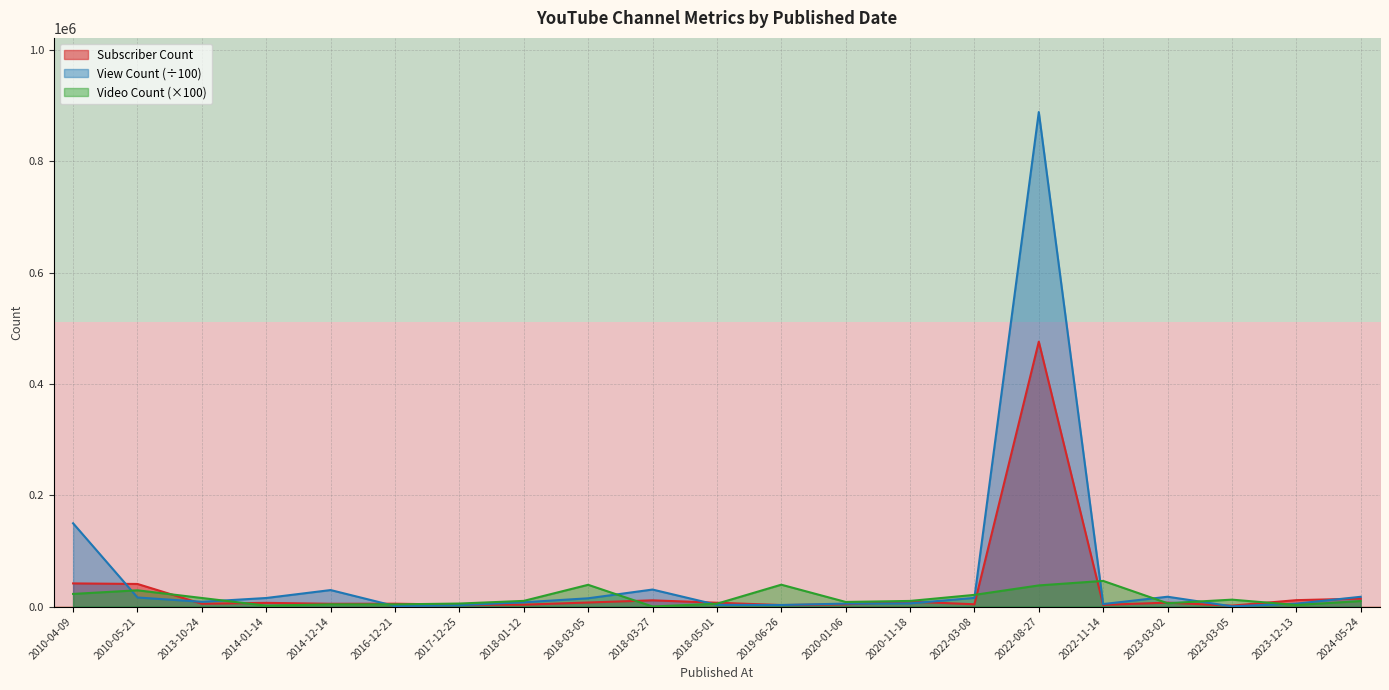

Which series ends up on top after the final intersection of Video Count and View Count?

View Count